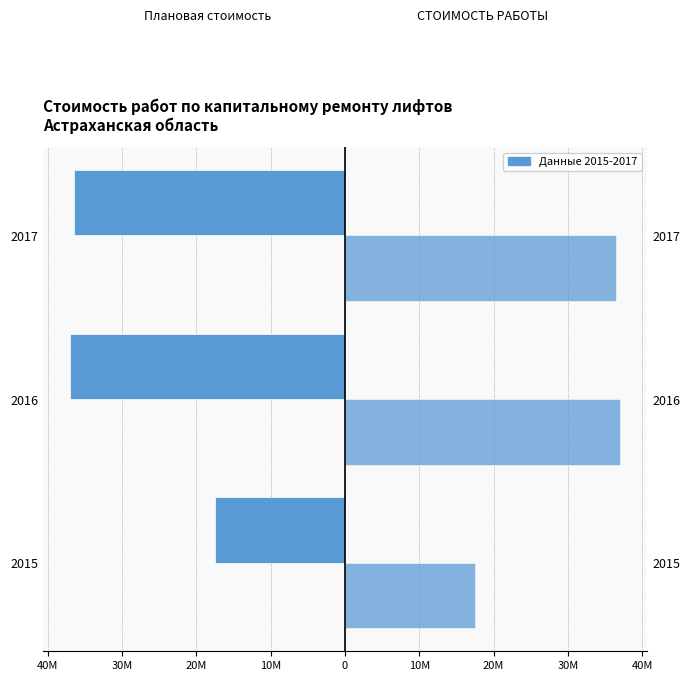

Which series has the largest total across all categories?

СТОИМОСТЬ РАБОТЫ